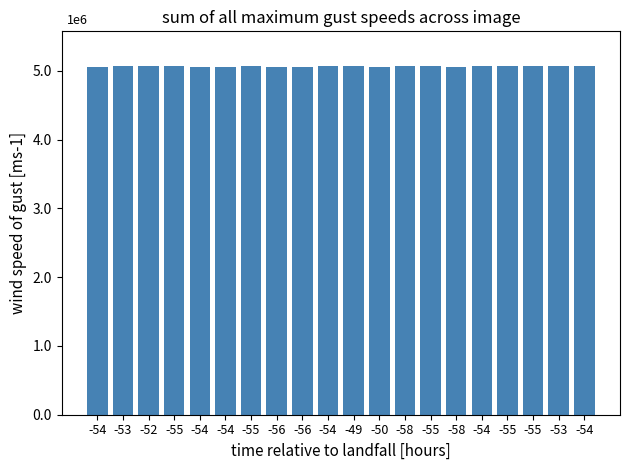

What is the value of the 16th bar from the left?

5060662